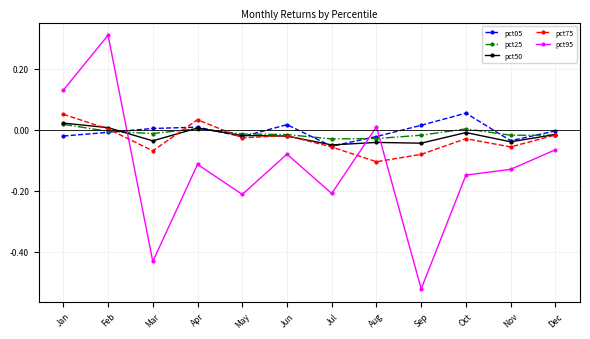

Where is the first local minimum for pct95?

Mar